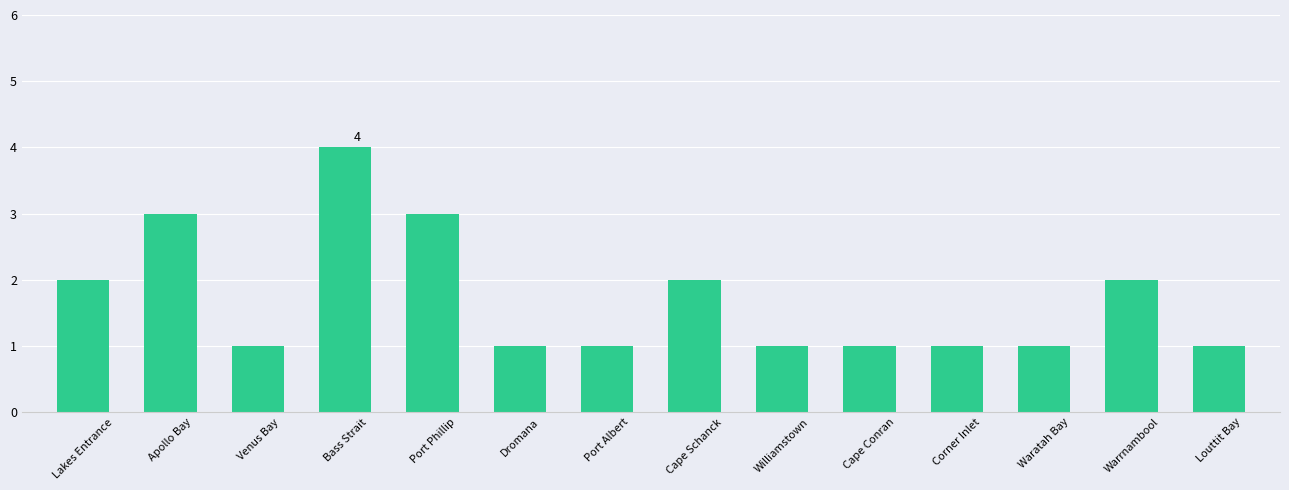

True or false: the data shows 2 at Cape Schanck.

True